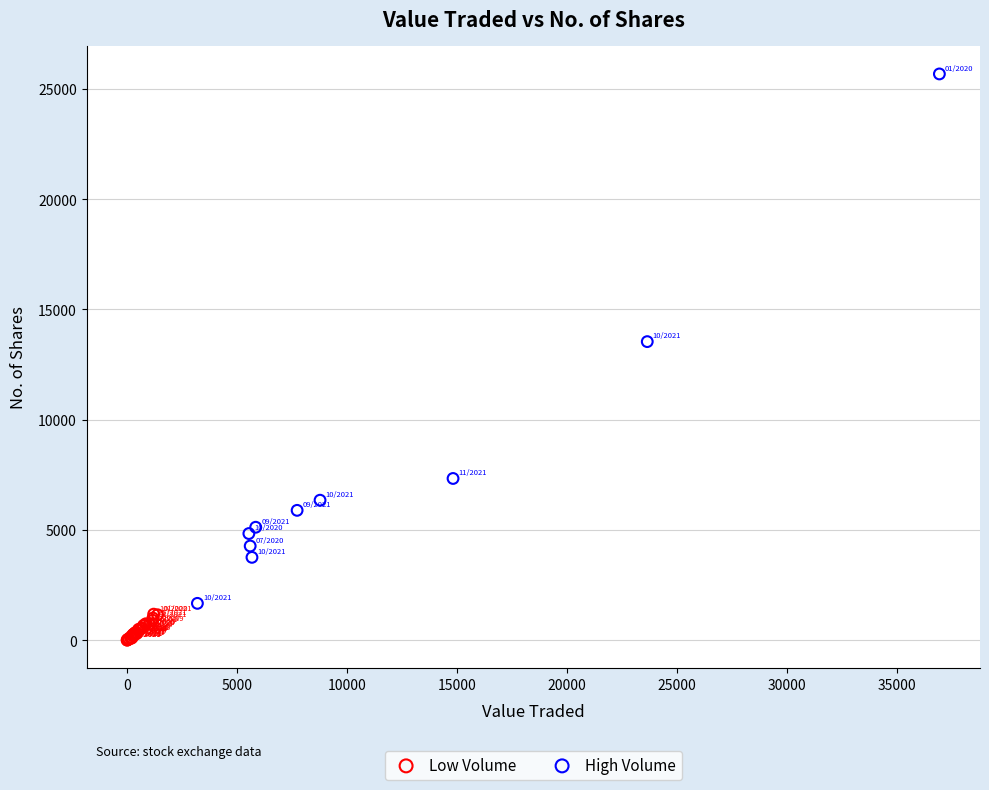

Which series reaches the maximum Y coordinate?

High Volume